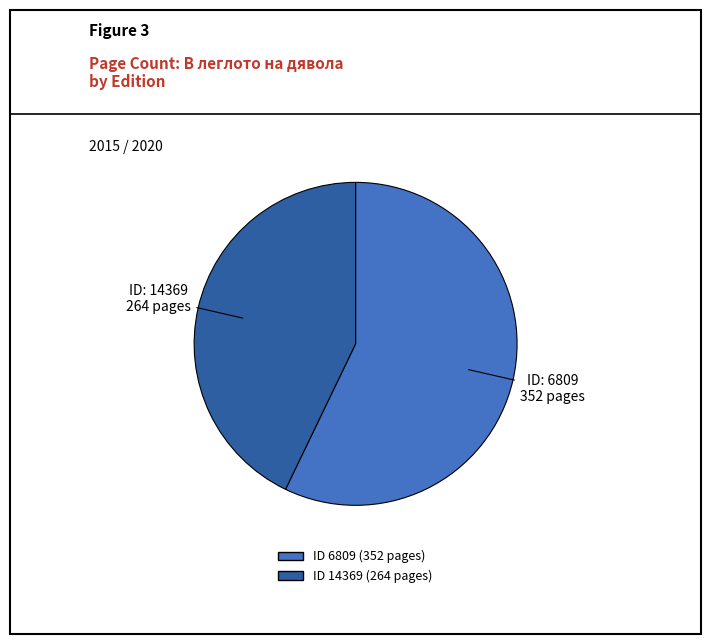

Is there any slice that represents more than half of the pie?

Yes